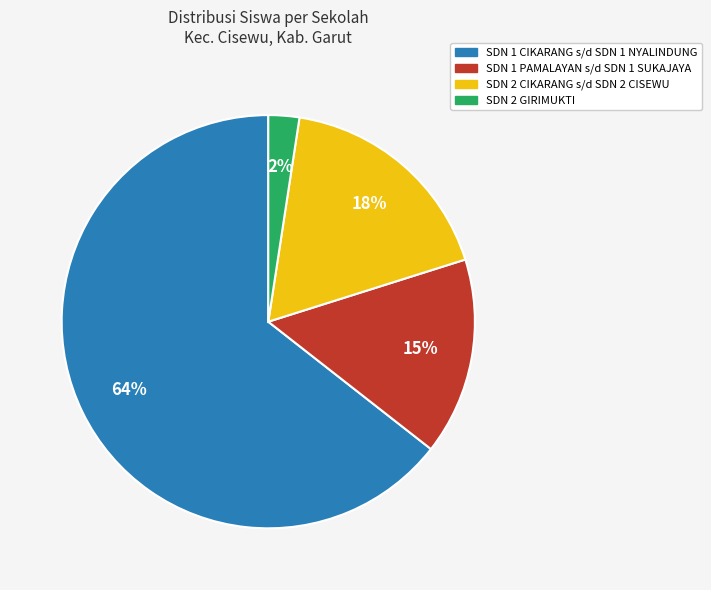

How many slices are in this pie chart?

4